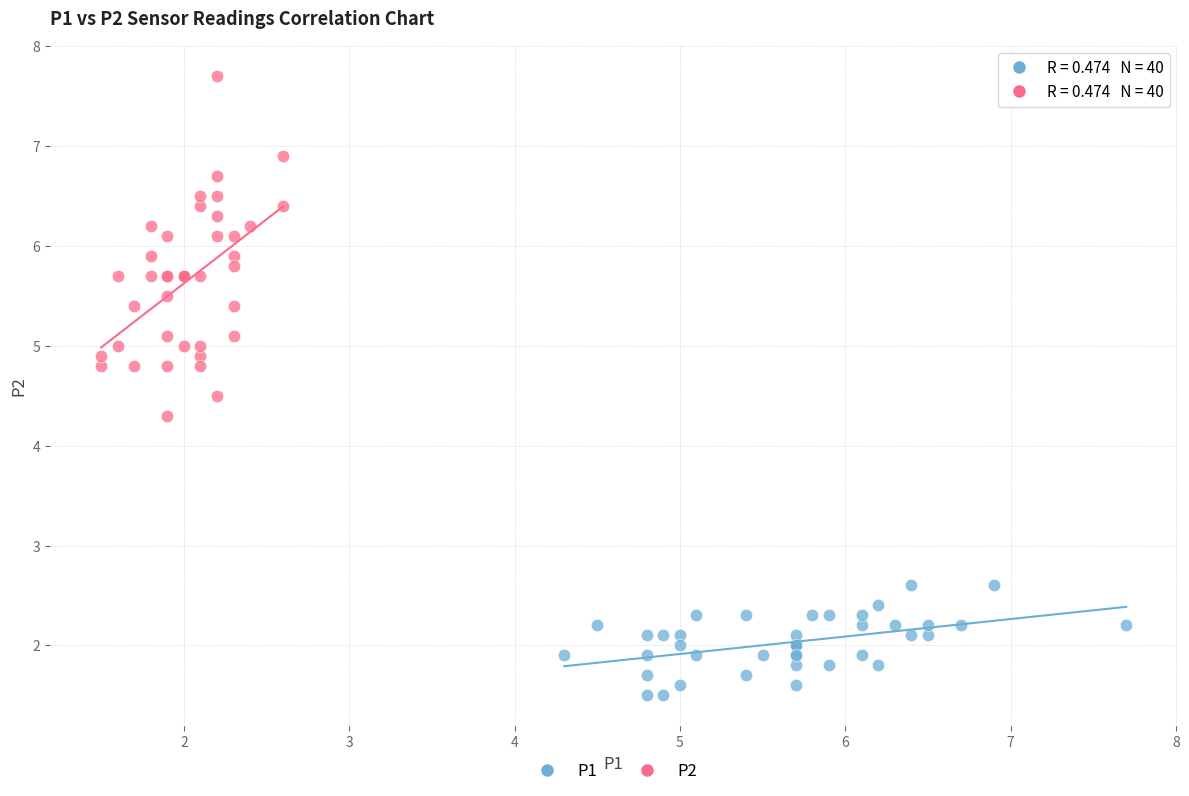

What are all the series names shown in the legend?

P1, P2